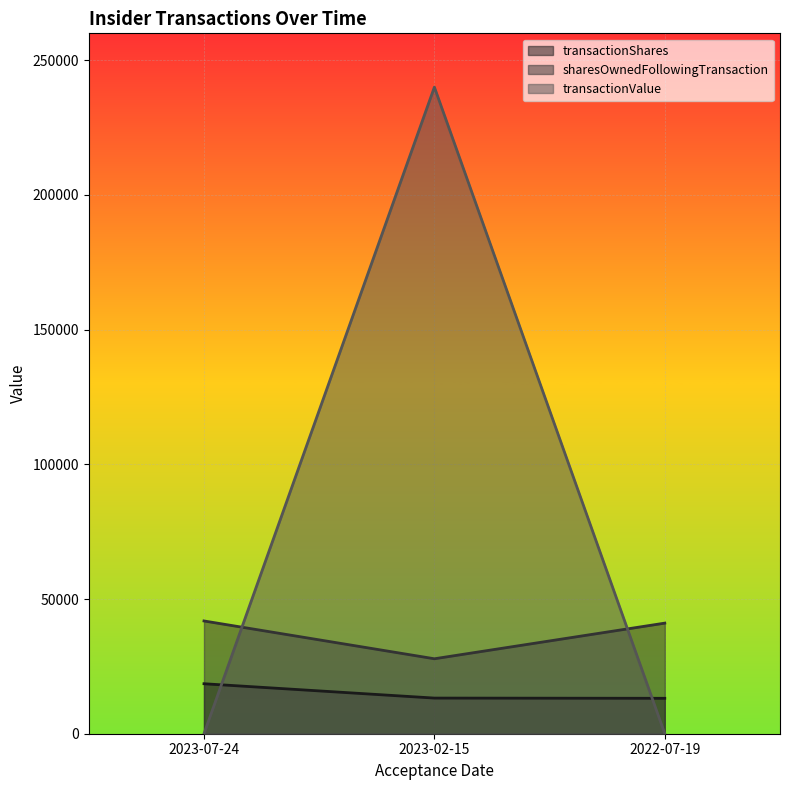

Is the value of sharesOwnedFollowingTransaction at 2023-07-24 greater than the value of transactionValue at 2022-07-19?

Yes